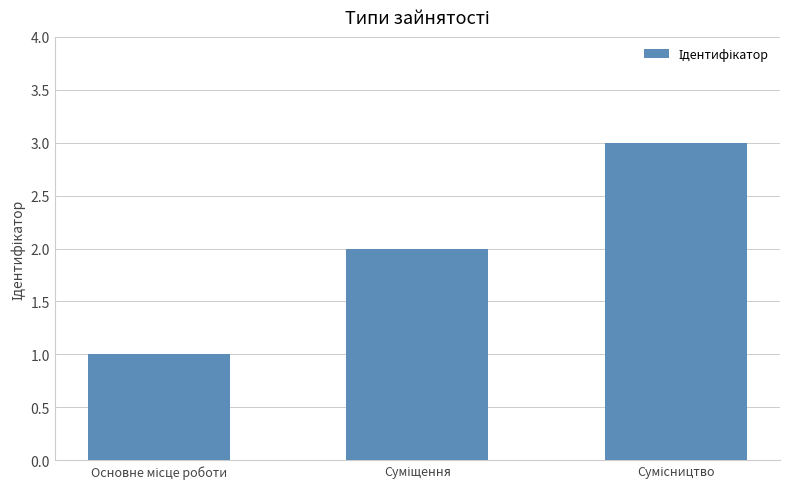

What is the maximum value shown in the chart?

3